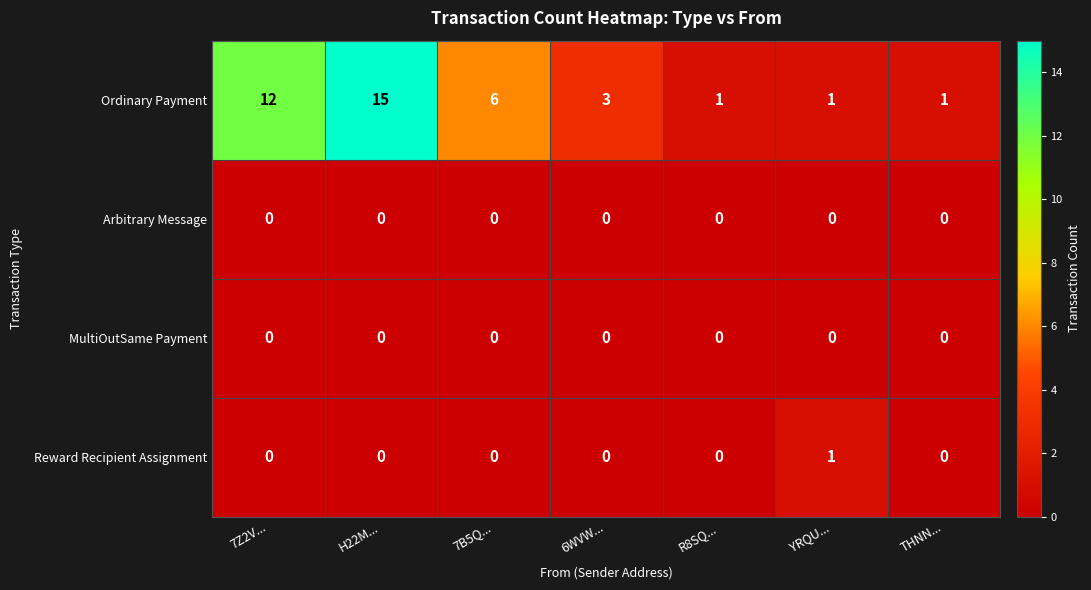

Count the Reward Recipient Assignment values in the range 0 to 1.

7